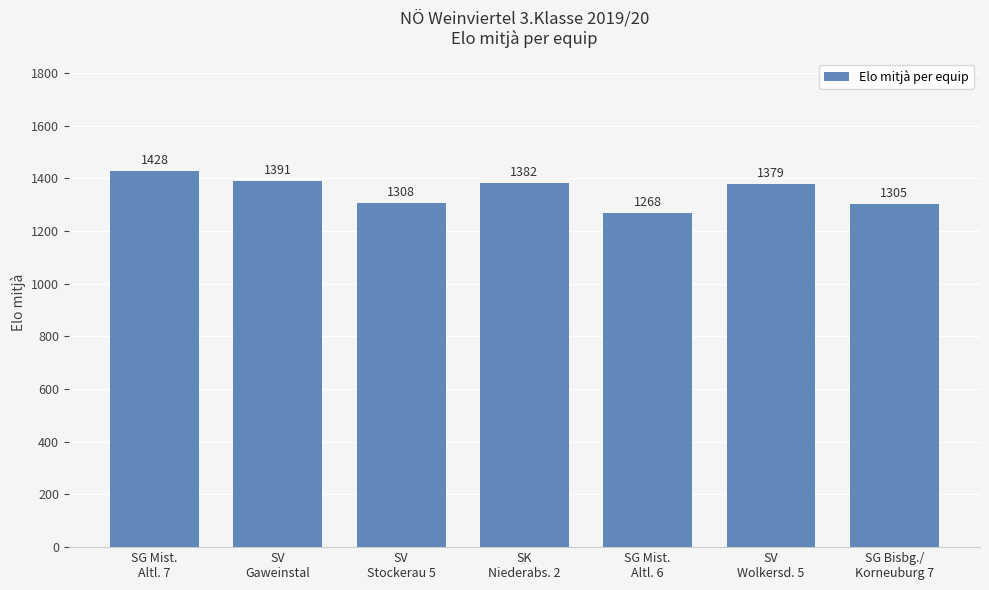

What is the approximate value at SK
Niederabs. 2?

1382